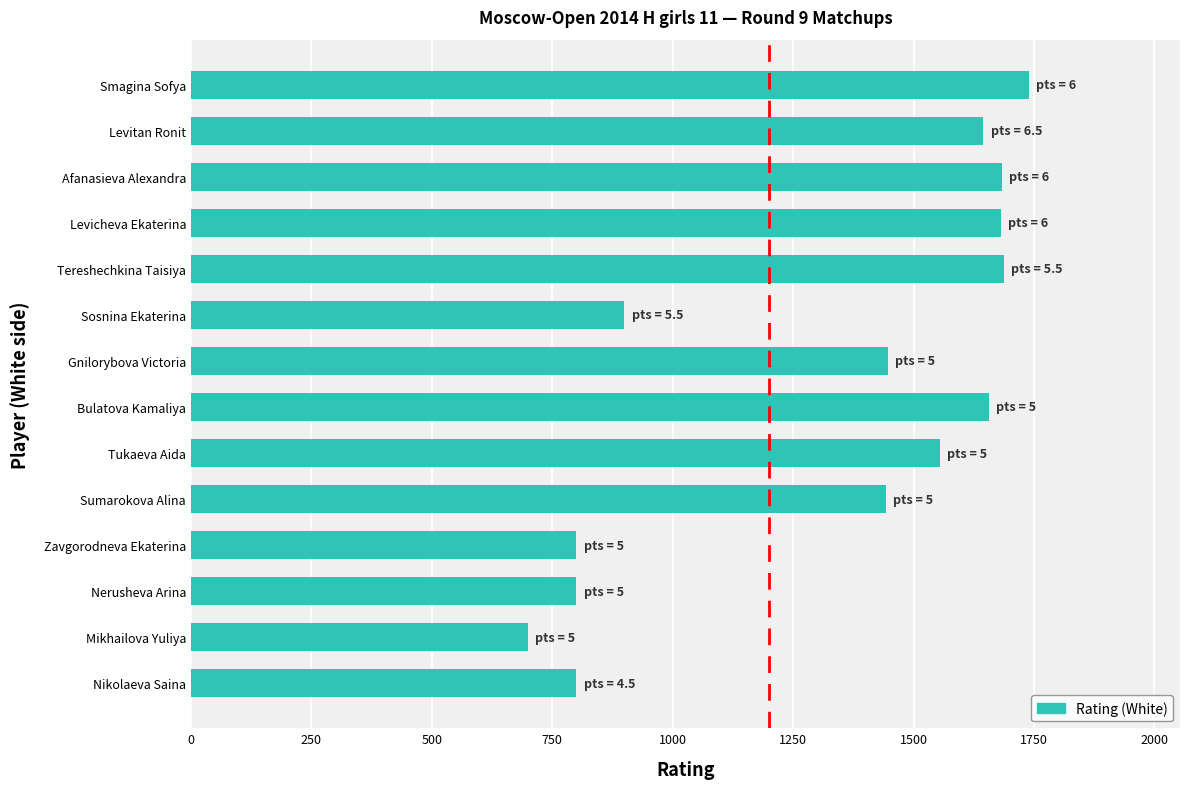

What is the label of the 11th bar from the top?

Zavgorodneva Ekaterina